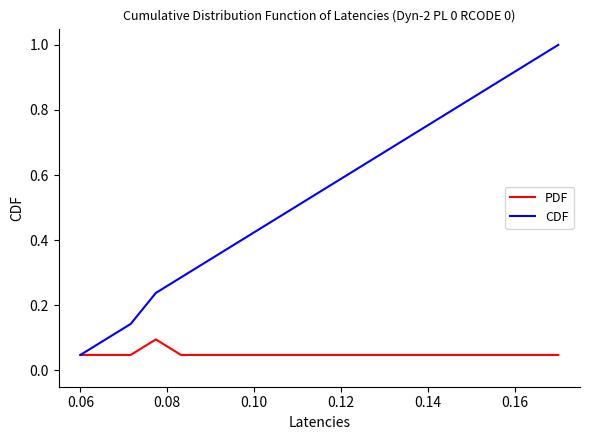

Which series has the widest spread of values?

CDF